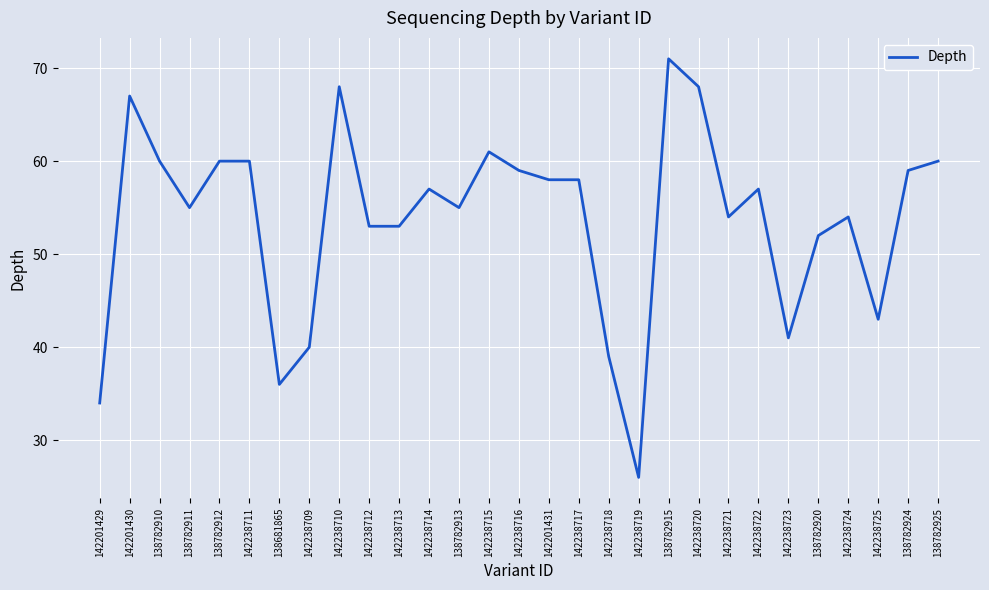

How many values are below 57?

14